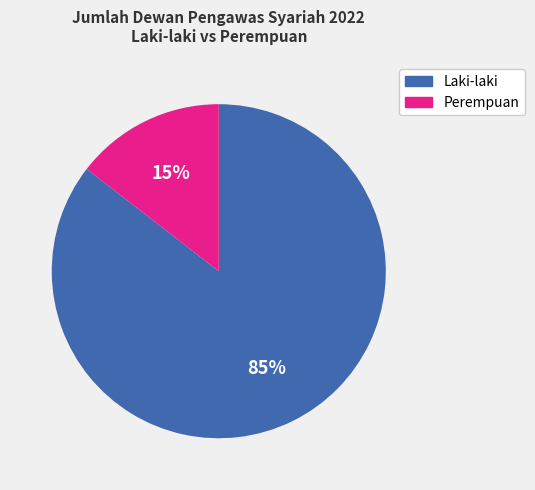

Do Laki-laki and Perempuan together represent more than half of the pie?

Yes